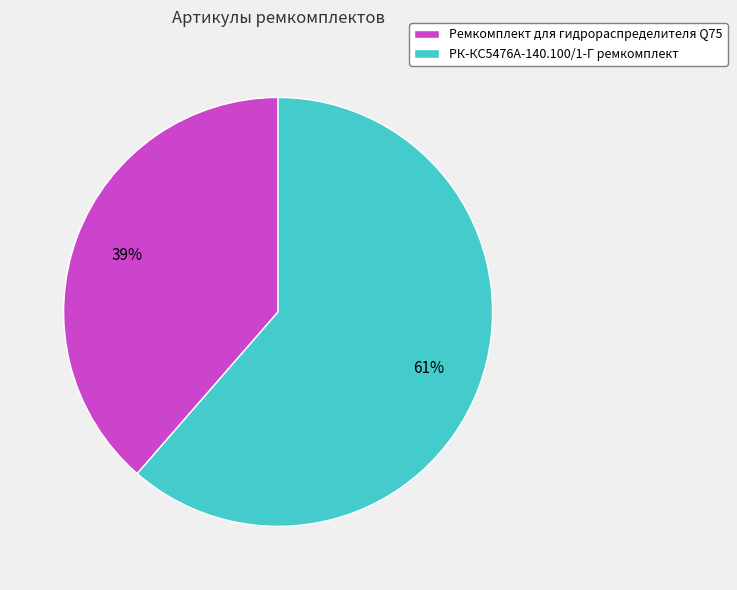

How many segments does this pie chart have?

2